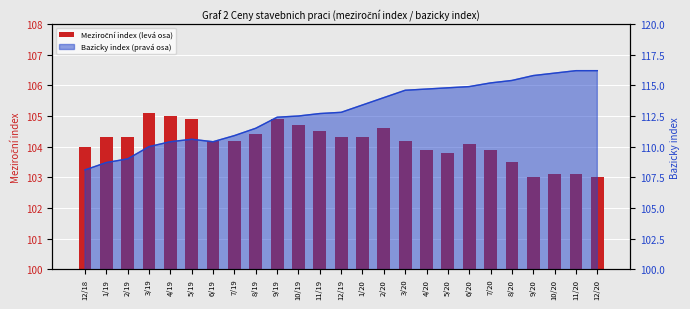

What is the value of the 8th bar from the left?

104.2